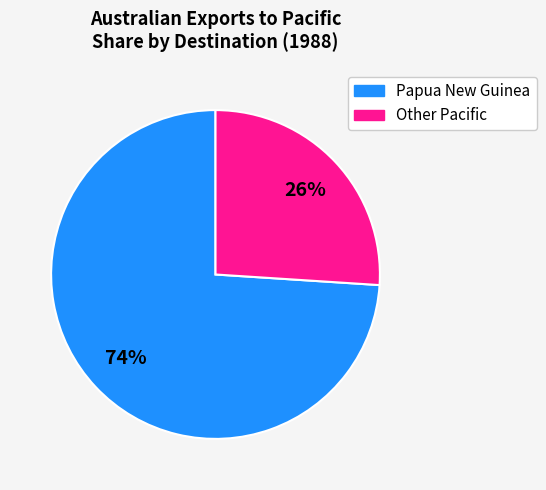

Is there any slice that represents more than half of the pie?

Yes